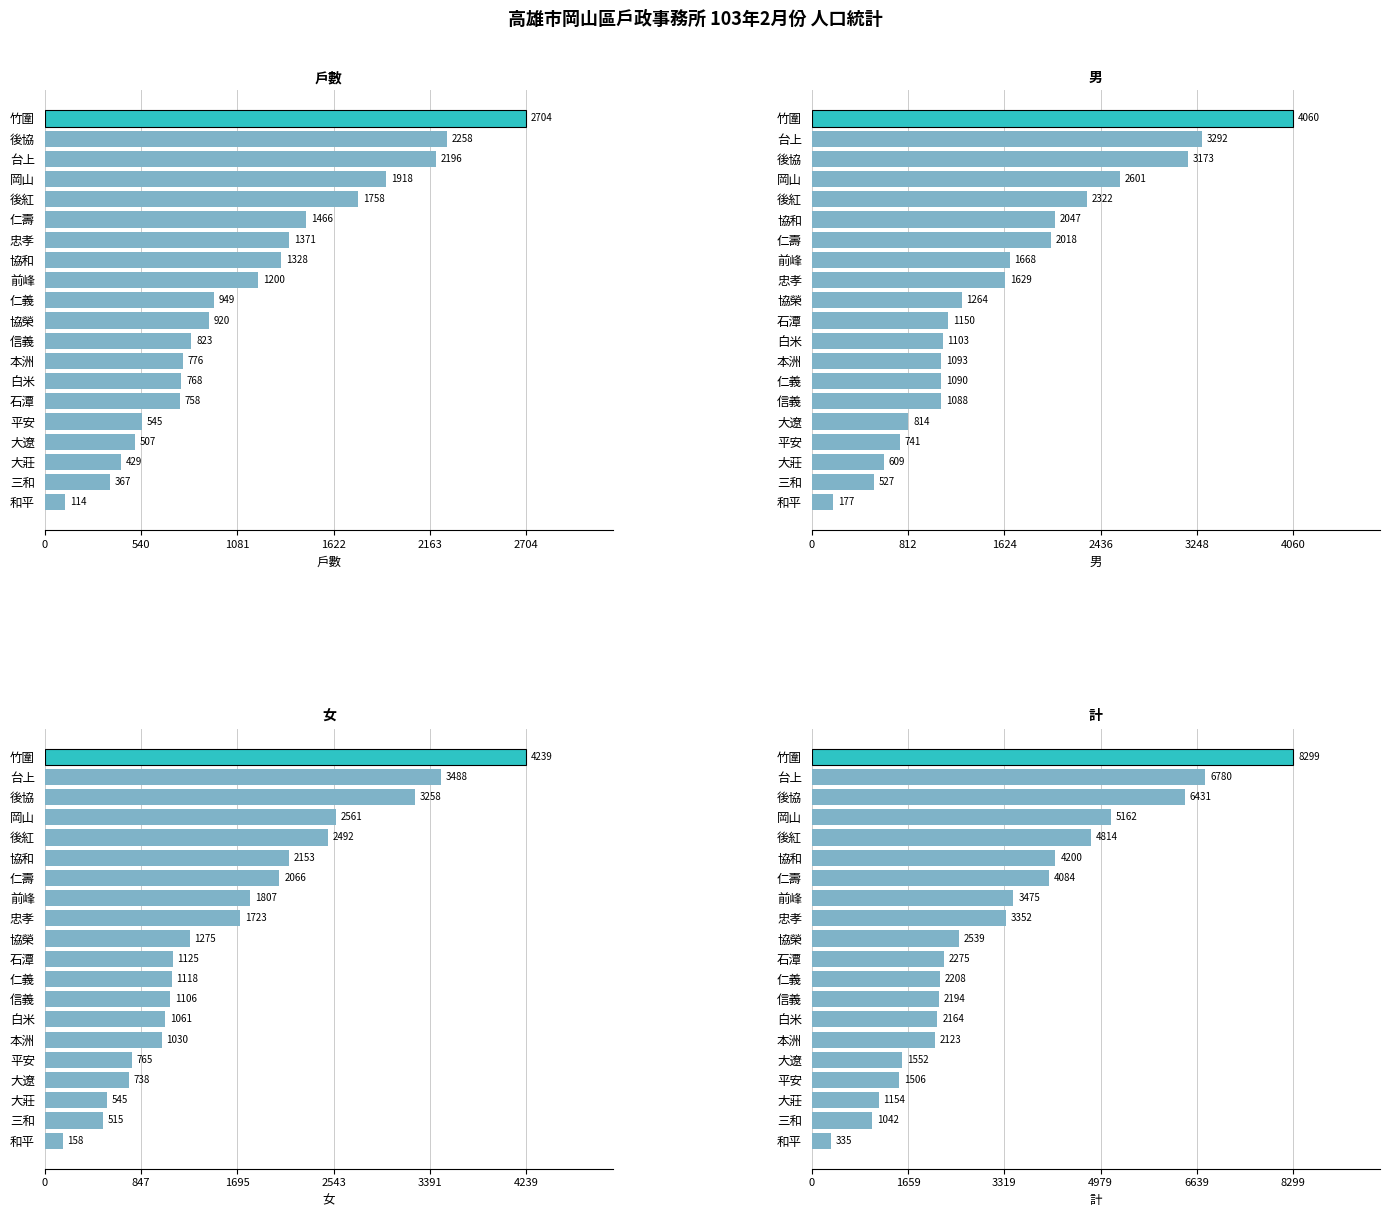

How many bars are there in each group?

4